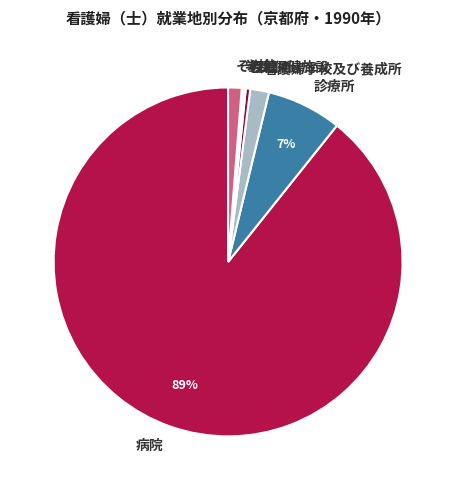

Approximately how many times larger is the value at 診療所 compared to 保健所?

16.9